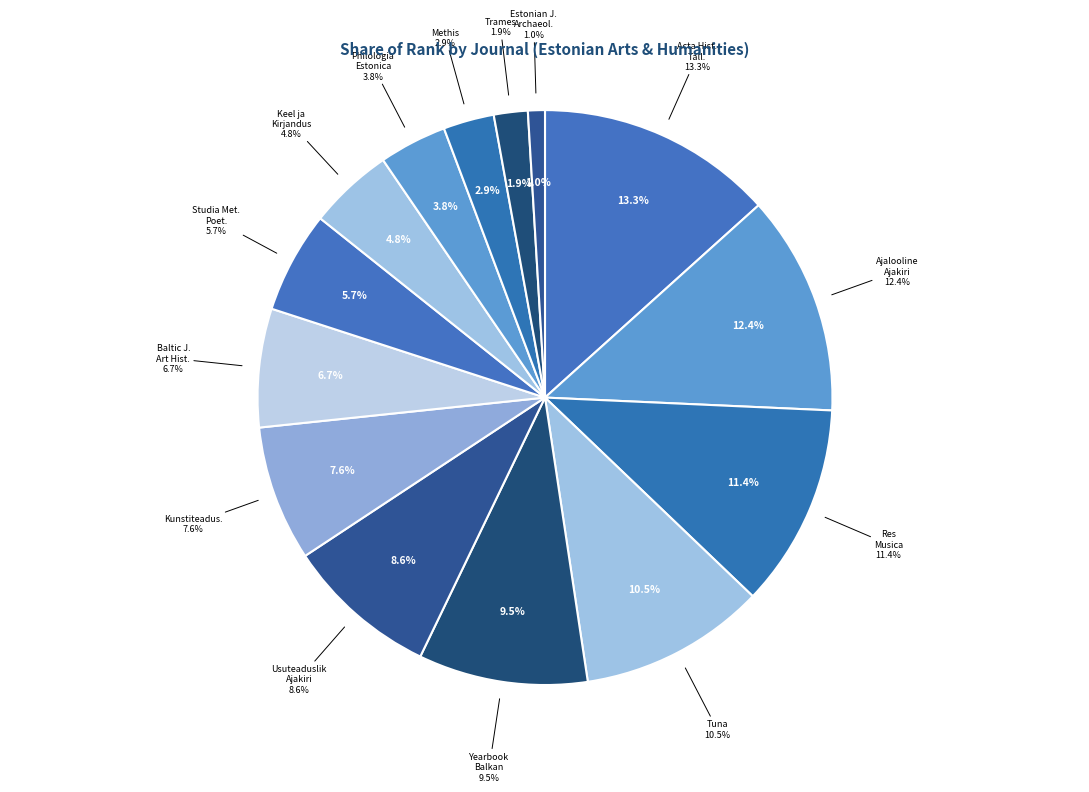

Between Acta Historica Tallinnensia and Trames, which is larger?

Acta Historica Tallinnensia